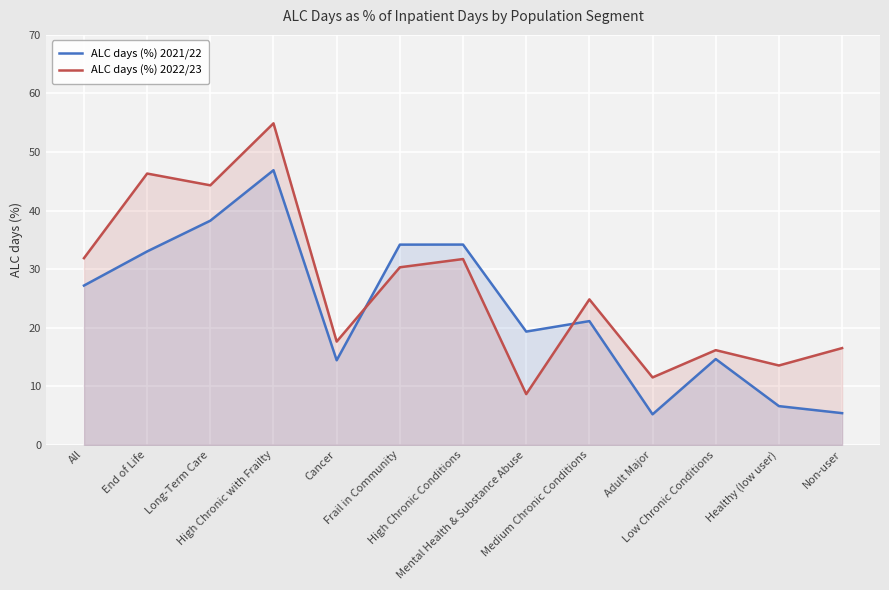

Is the value of ALC days (%) 2022/23 at Long-Term Care greater than the value of ALC days (%) 2021/22 at All?

Yes